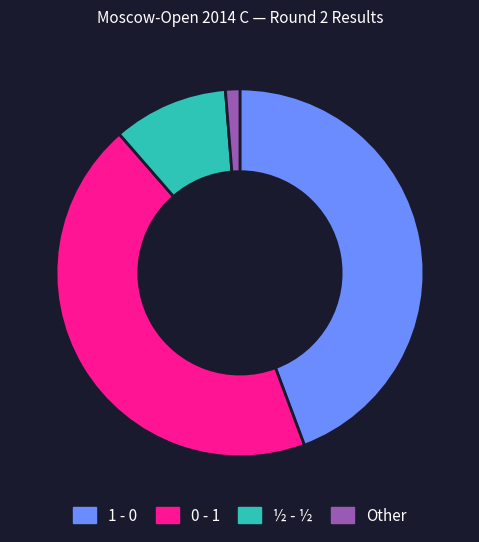

Which slice is the smallest?

Other